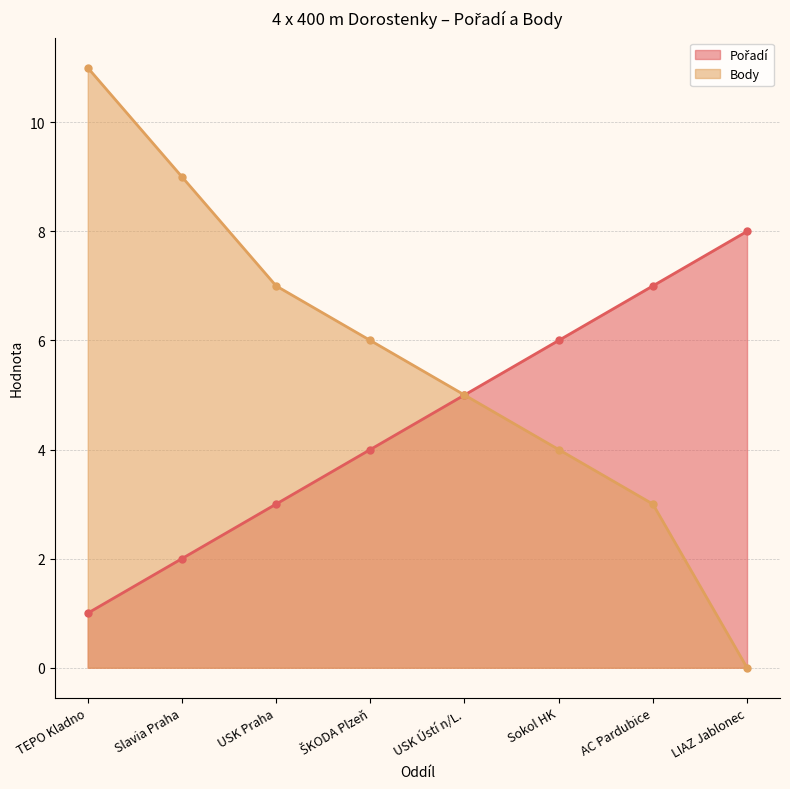

Which series has the largest range (max minus min)?

Body